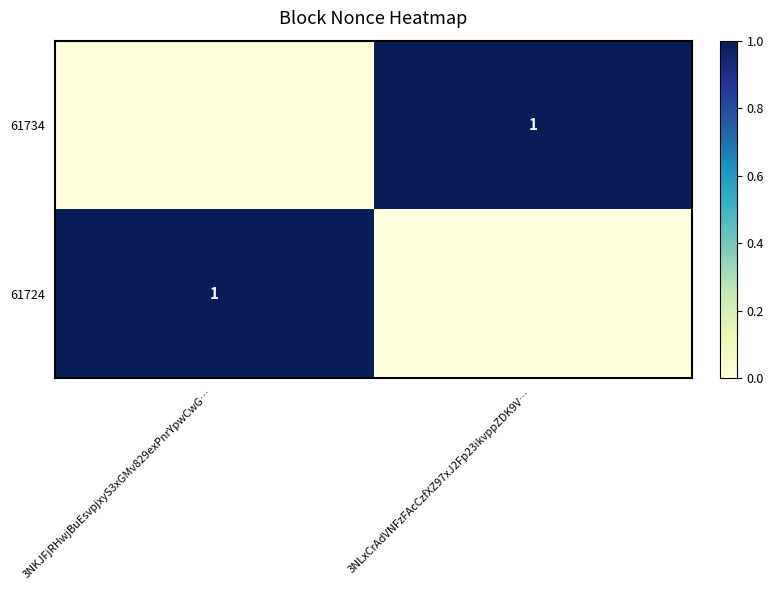

Rank the series by their maximum value, from highest to lowest.

61734, 61724